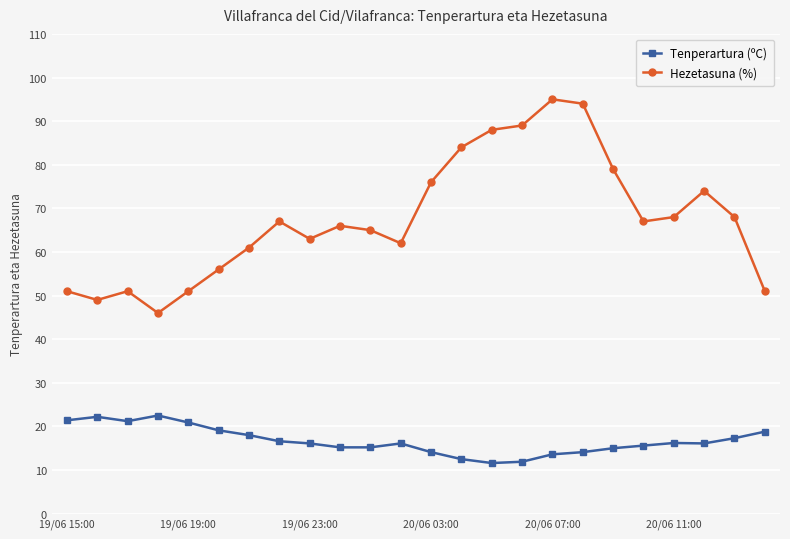

At how many categories does at least one series exceed 37?

24